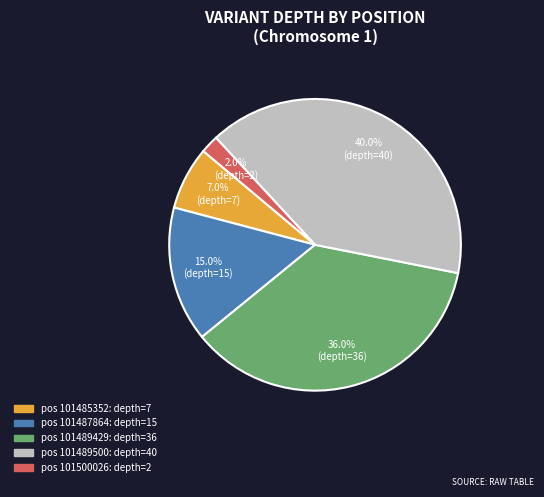

Does any single category account for the majority?

No